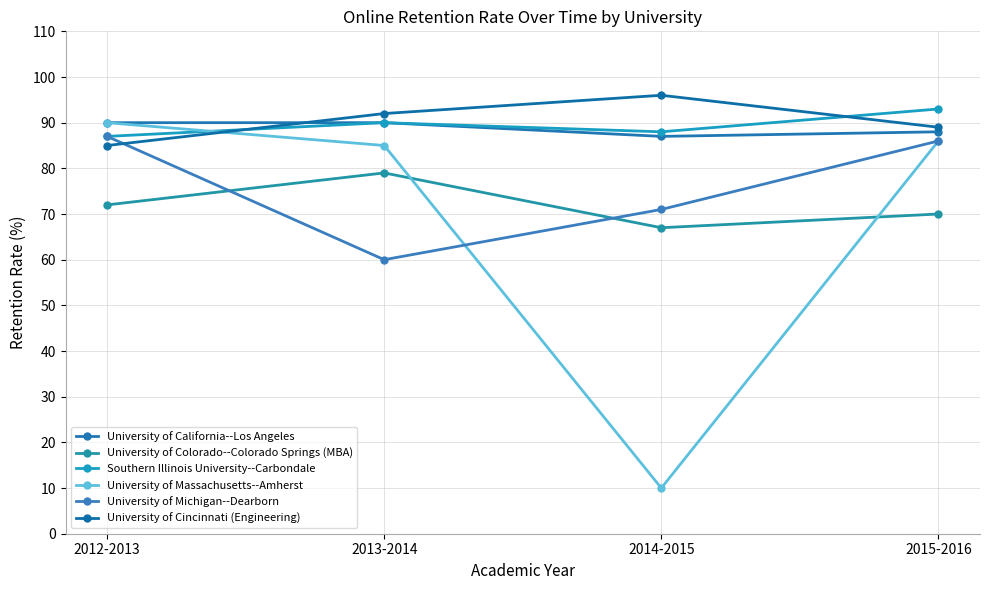

What are all the series names shown in the legend?

University of California--Los Angeles, University of Colorado--Colorado Springs (MBA), Southern Illinois University--Carbondale, University of Massachusetts--Amherst, University of Michigan--Dearborn, University of Cincinnati (Engineering)